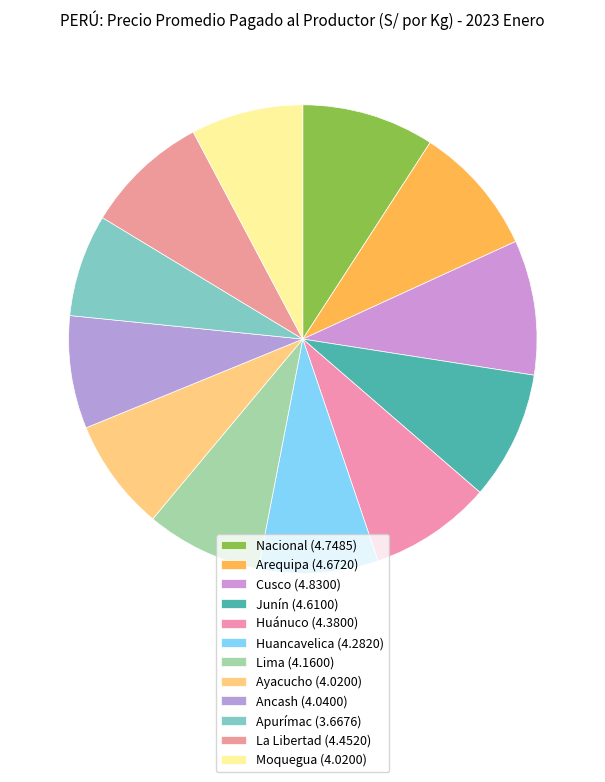

To the nearest percent, what is the combined percentage of Arequipa and Apurímac?

16%